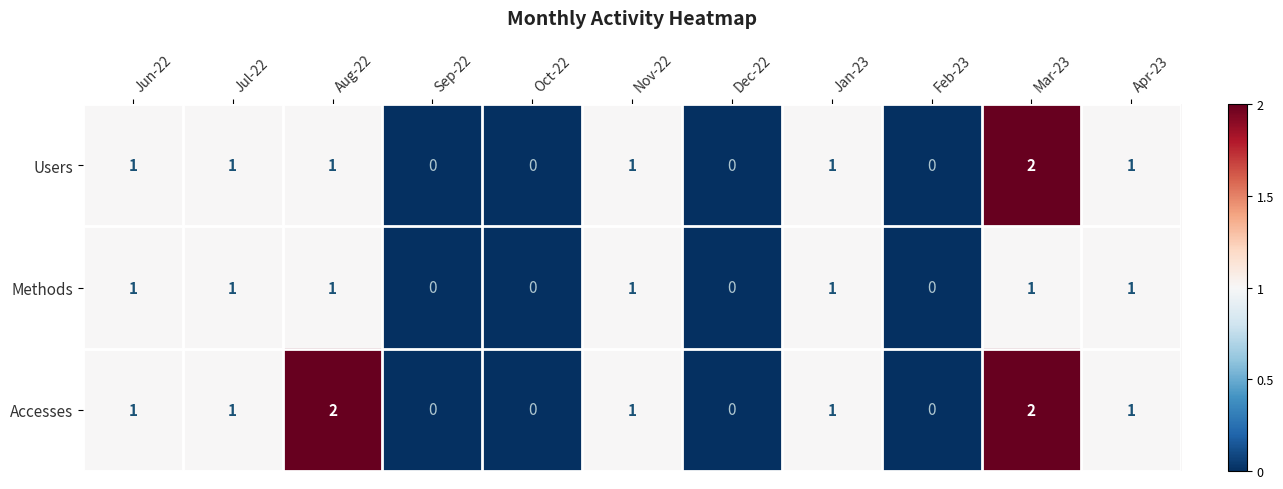

Rank the series by their average value, from lowest to highest.

Methods, Users, Accesses